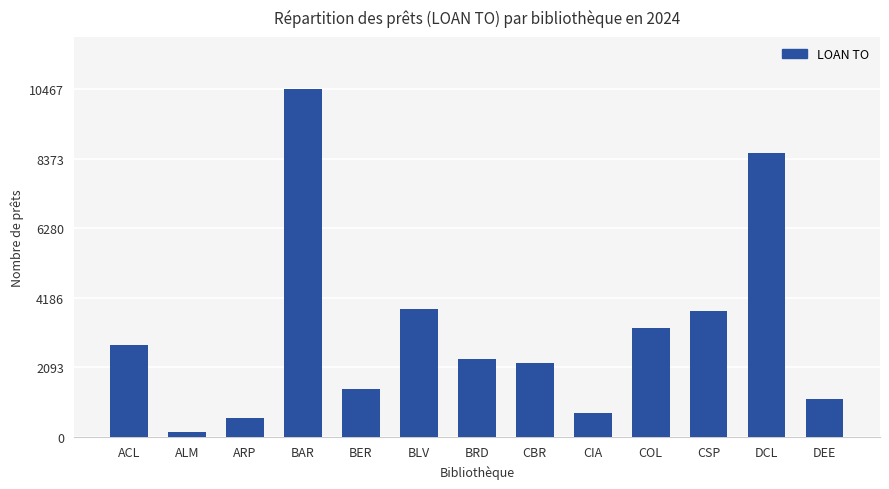

What is the difference between the second highest and second lowest values?

7969